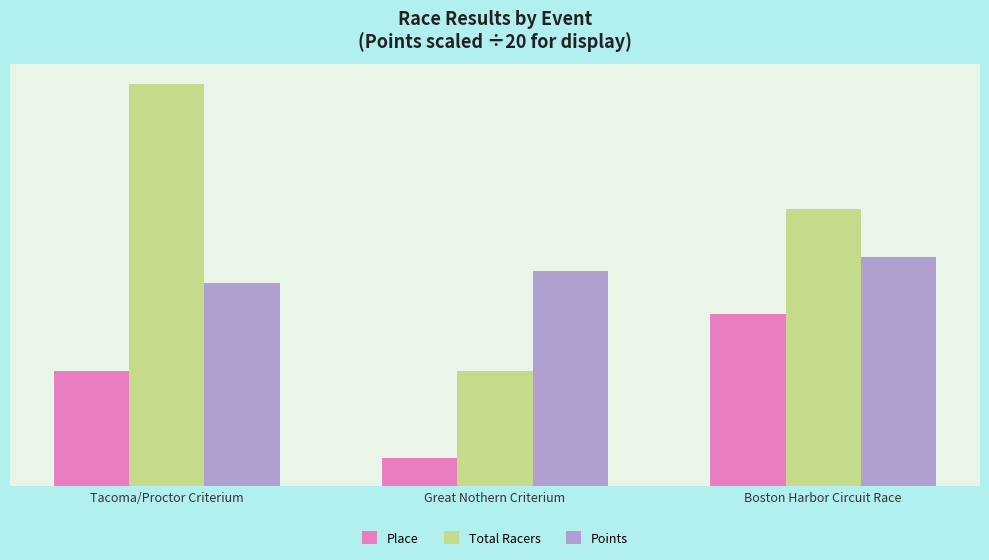

Which label corresponds to the smallest value in the chart?

Great Nothern Criterium